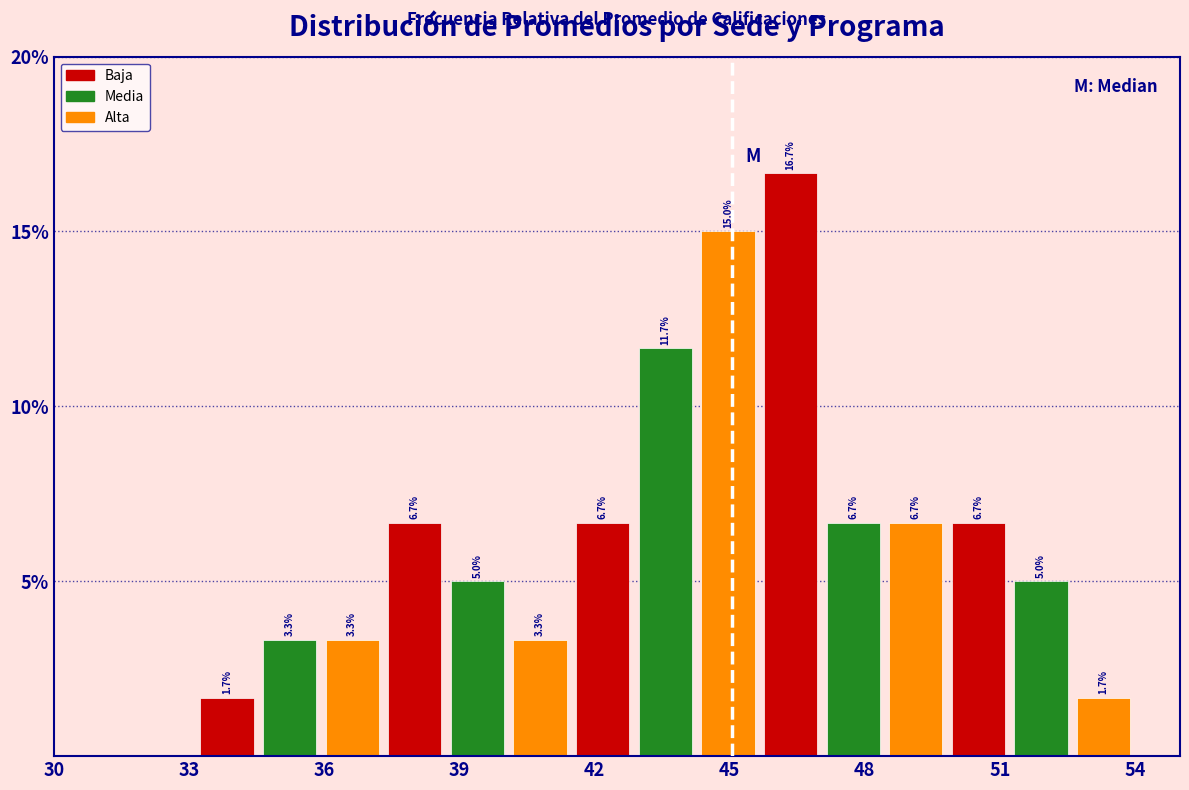

Around what value on the x-axis is the tallest bar? Give the approximate position of its centre, as read against the axis.

46.5